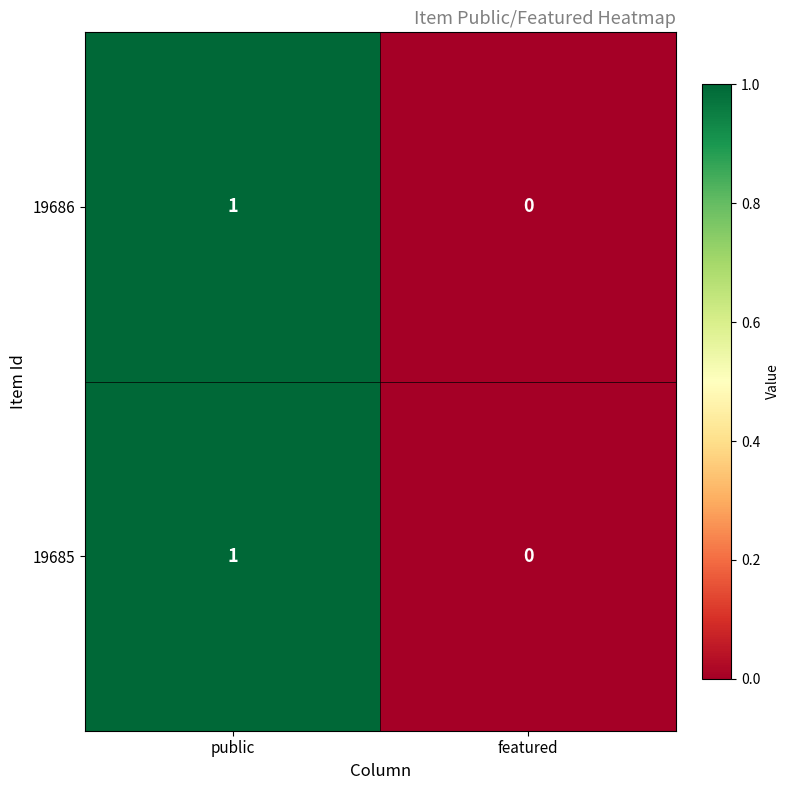

Reading left to right, list all the values displayed in this chart.

19686: 1	0
19685: 1	0